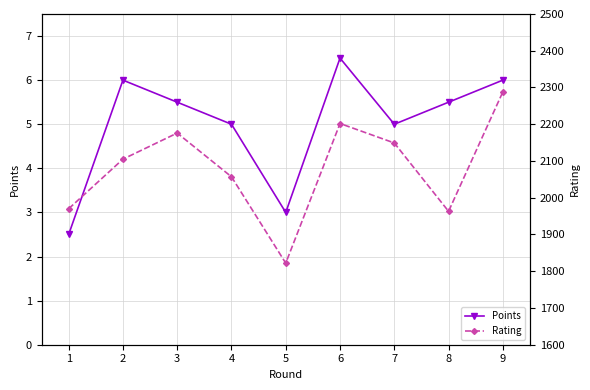

What is the value of the Rating point at the 8th from the left?

1963.0